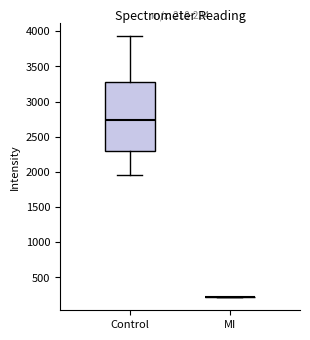

Comparing the boxes themselves (not the whiskers), which one is the tallest?

Control